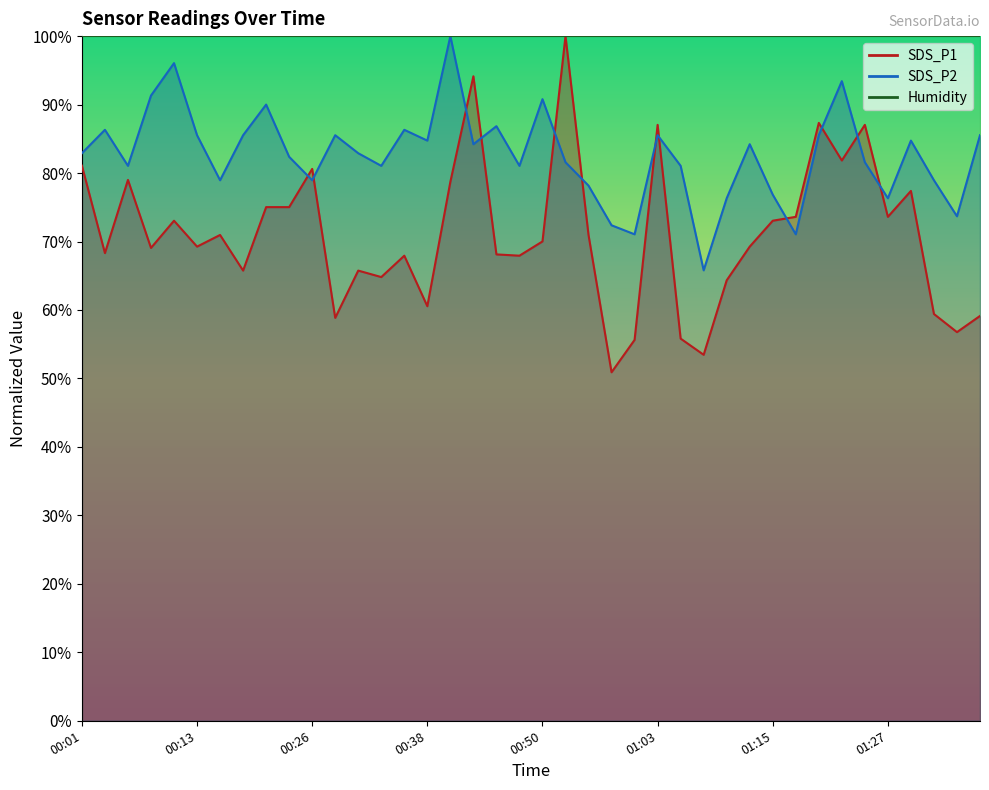

How many data points in SDS_P2 are above 82?

22